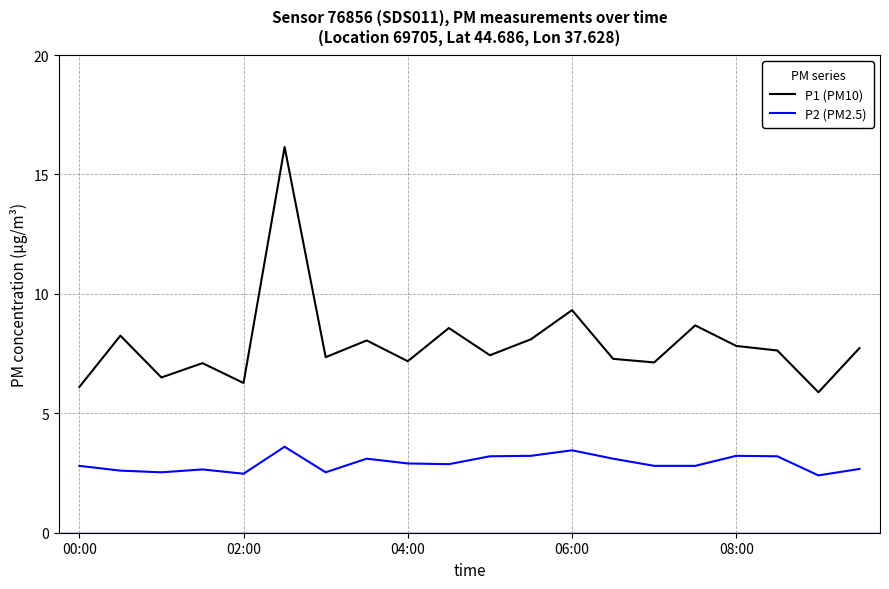

What is the difference between the maximum and minimum values in the P2 (PM2.5) series?

1.2